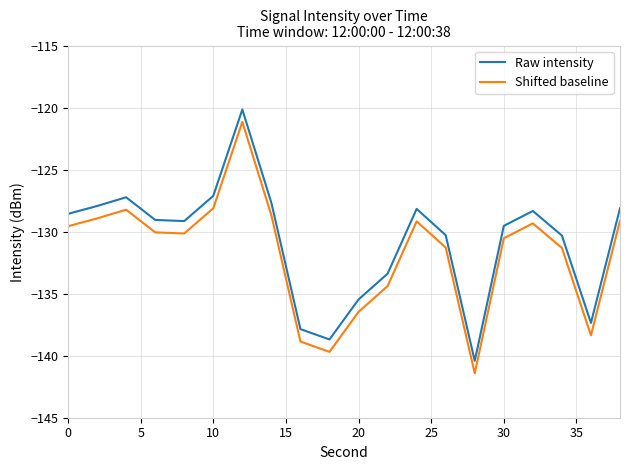

What is the highest value of the Raw intensity series?

-120.2